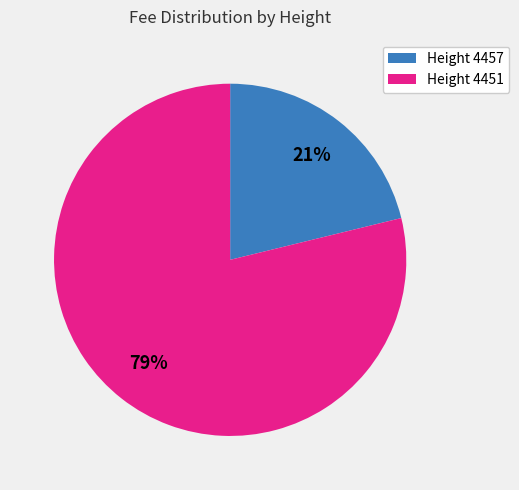

Do Height 4457 and Height 4451 together represent more than half of the pie?

Yes